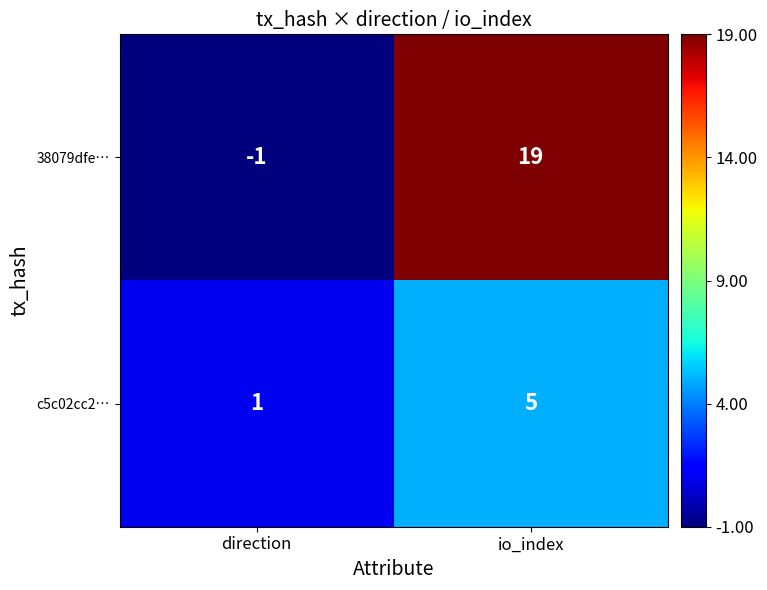

At io_index, list the series in order from smallest to largest.

c5c02cc2…, 38079dfe…